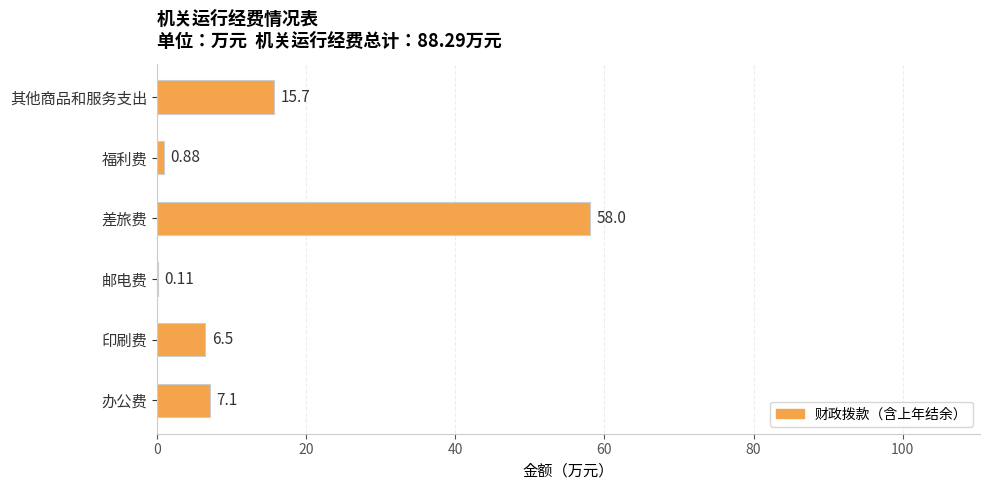

Which label corresponds to the largest value in the chart?

差旅费